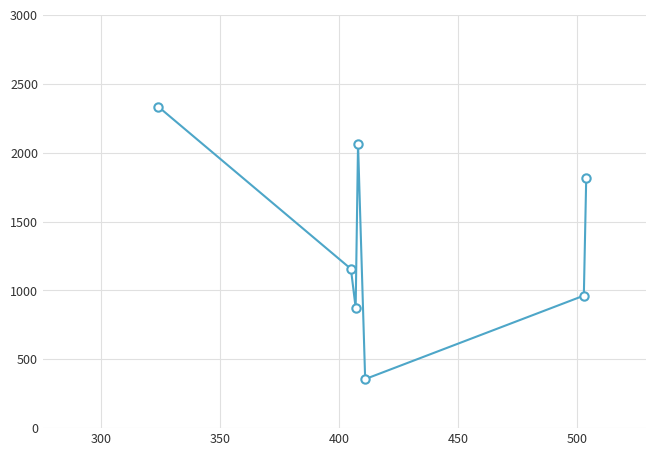

Reading right to left, transcribe all the data shown in this chart.

1813	962	356	2064	874	1156	2333